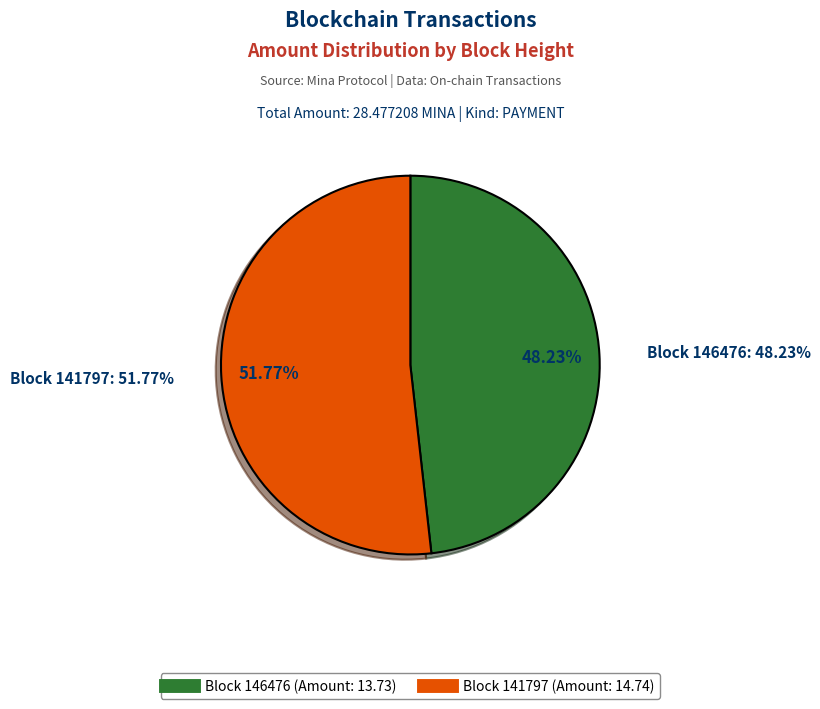

Count the number of slices in the pie.

2